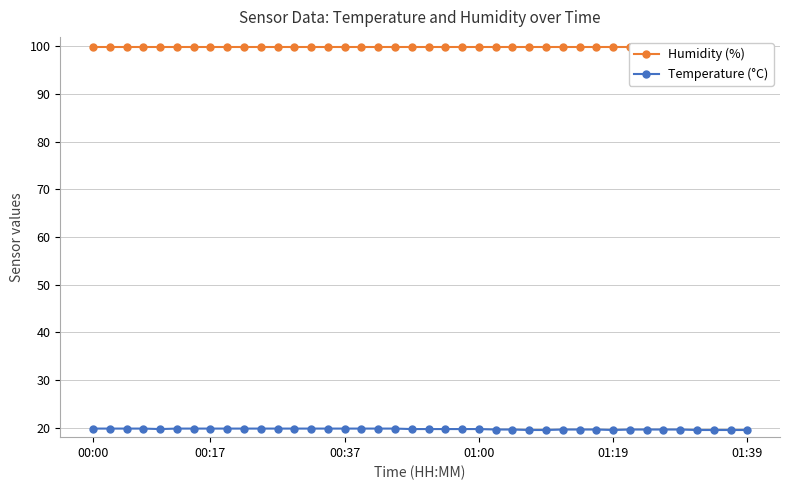

Reading left to right, extract all data points from this chart.

Humidity (%): 99.9	99.9	99.9	99.9	99.9	99.9	99.9	99.9	99.9	99.9	99.9	99.9	99.9	99.9	99.9	99.9	99.9	99.9	99.9	99.9	99.9	99.9	99.9	99.9	99.9	99.9	99.9	99.9	99.9	99.9	99.9	99.9	99.9	99.9	99.9	99.9	99.9	99.9	99.9	99.9
Temperature (°C): 19.8	19.8	19.8	19.8	19.7	19.8	19.8	19.8	19.8	19.8	19.8	19.8	19.8	19.8	19.8	19.8	19.8	19.8	19.8	19.7	19.7	19.7	19.7	19.7	19.6	19.6	19.5	19.5	19.6	19.6	19.6	19.5	19.6	19.6	19.6	19.6	19.5	19.5	19.5	19.5